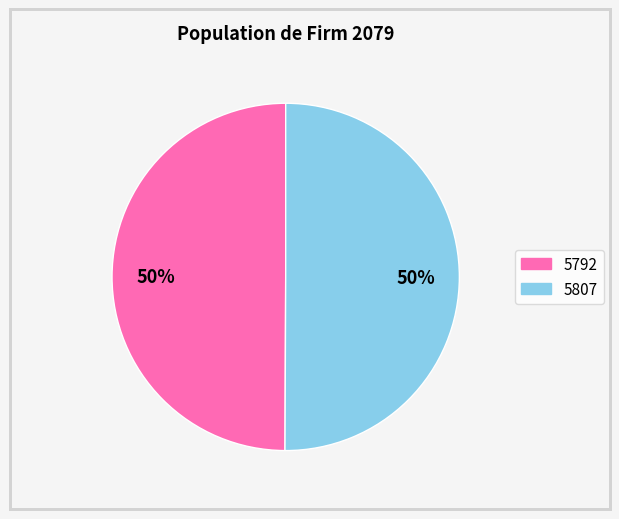

Approximately how many times larger is the value at 5807 compared to 5792?

1.0